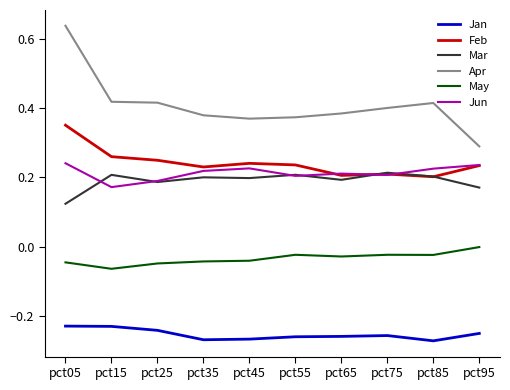

Which category has the lowest value in the Mar series?

pct05